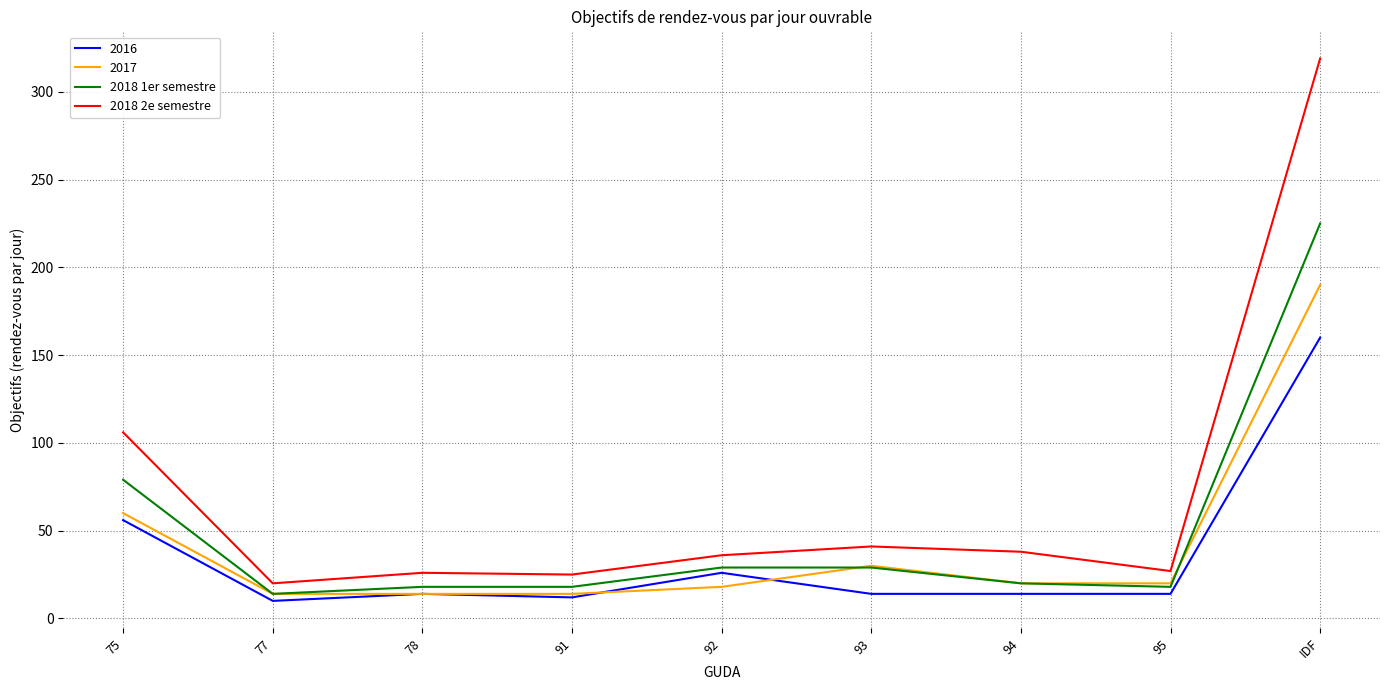

At how many categories does at least one series exceed 93?

2